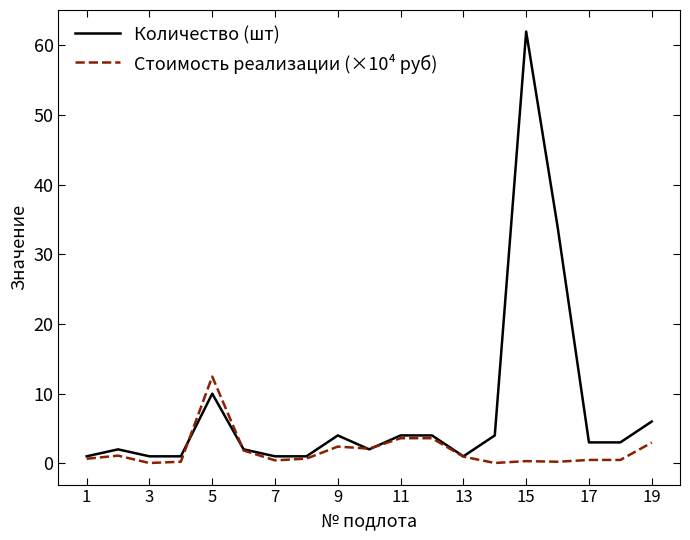

Rank the series by their average value, from lowest to highest.

Стоимость реализации (×10⁴ руб), Количество (шт)